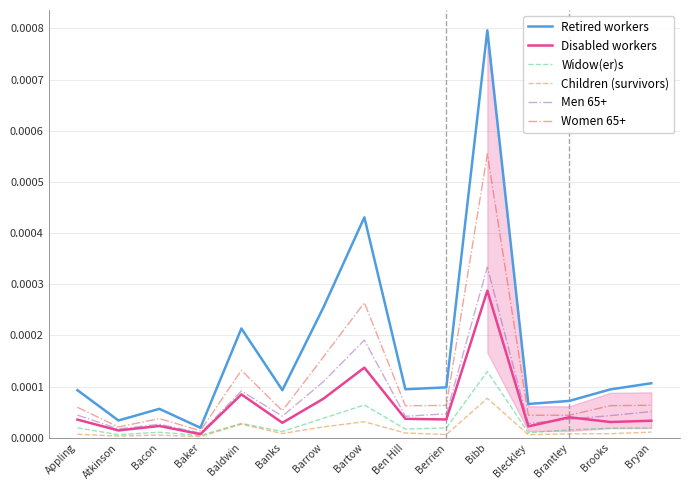

What position from the right is Atkinson?

14